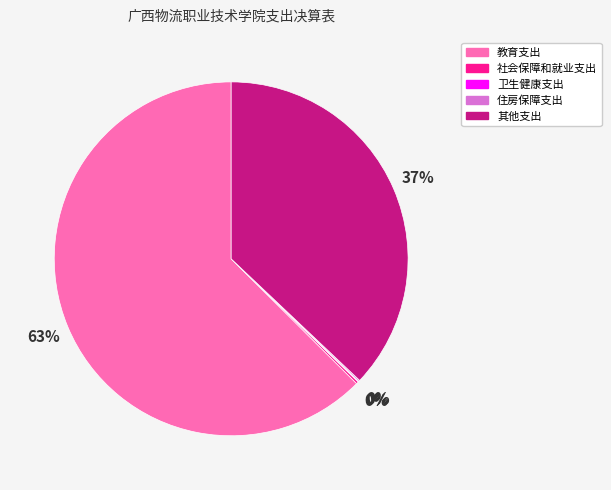

Which slice is the largest?

教育支出